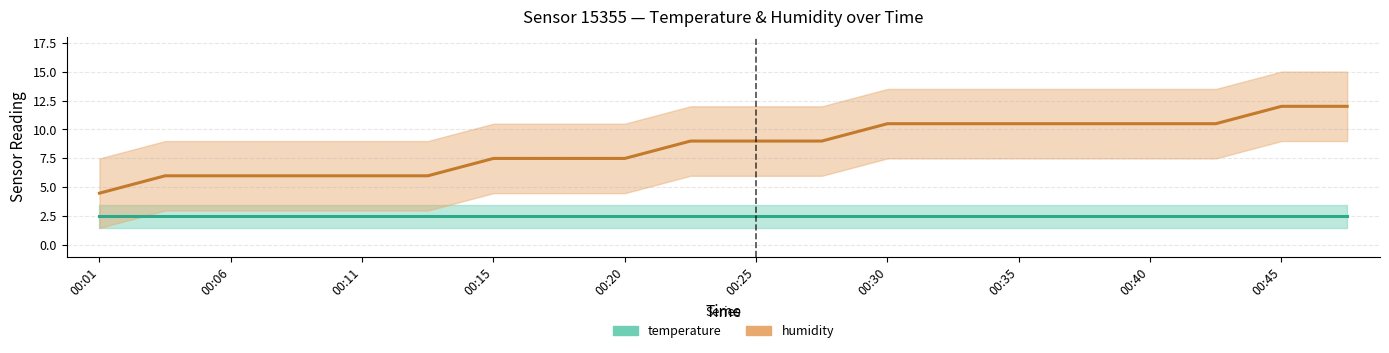

What is the average value?

8.6